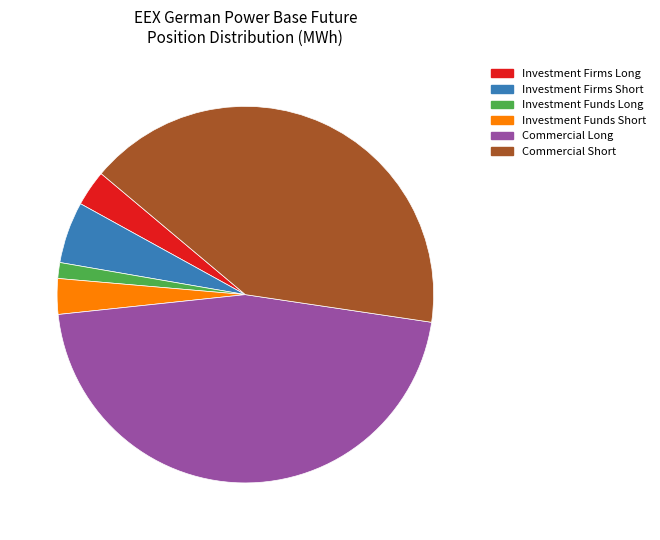

Is there a majority slice in this chart?

No